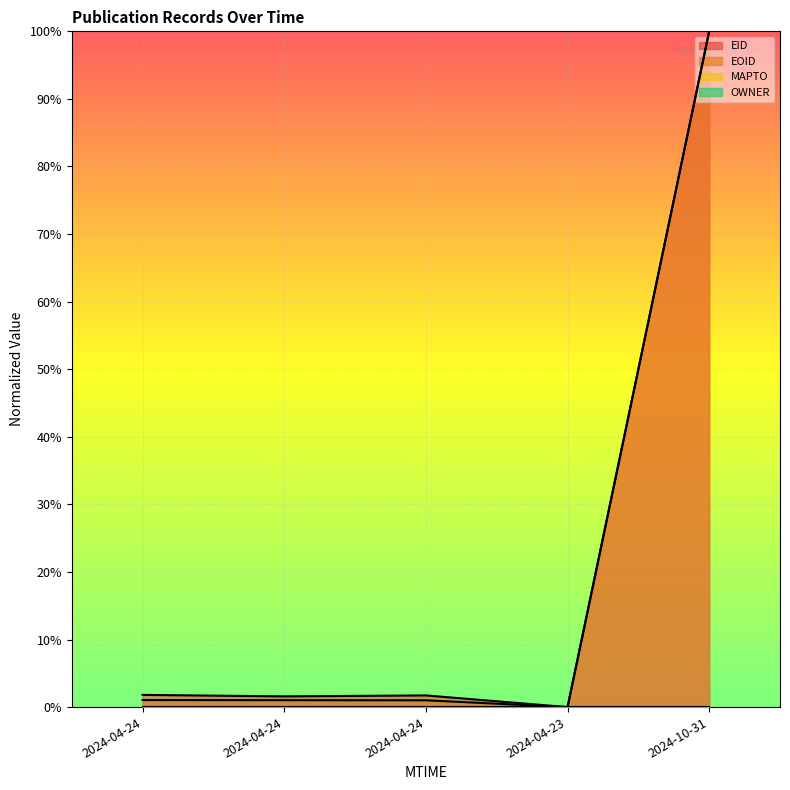

What is the difference between the EOID values at 2024-04-24 and 2024-10-31?

1.0